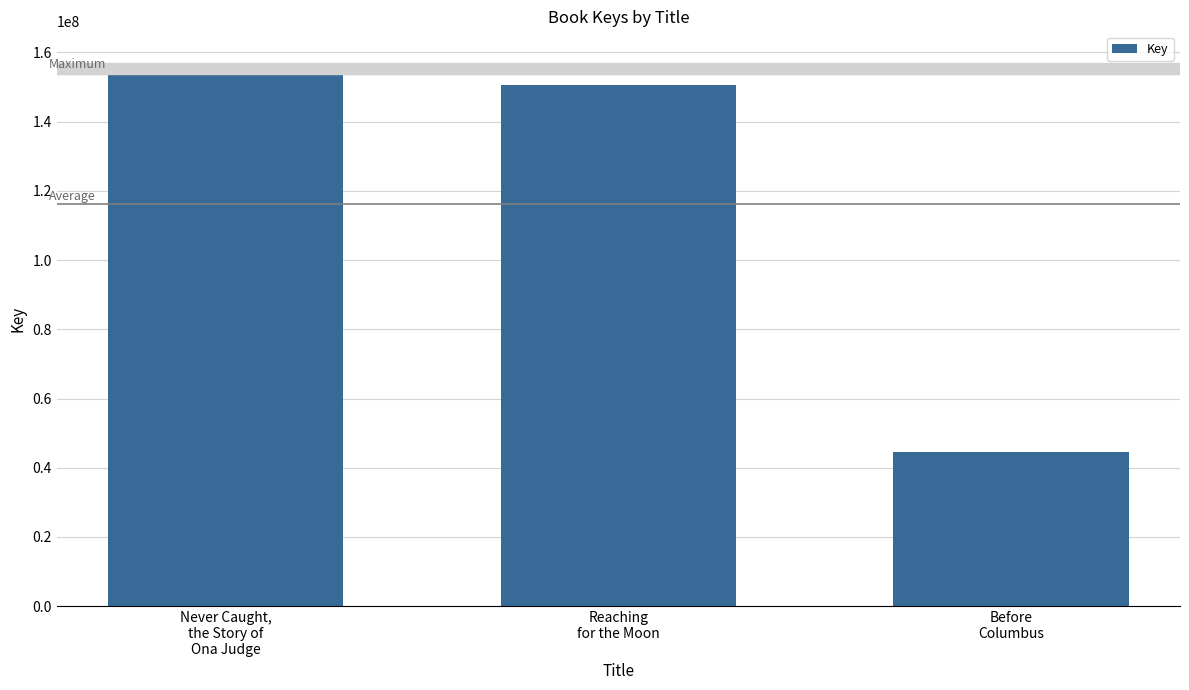

List the labels in order of value, smallest first.

Before
Columbus, Reaching
for the Moon, Never Caught,
the Story of
Ona Judge